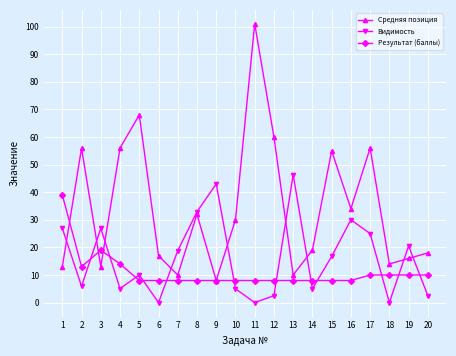

Which series has the largest total across all categories?

Средняя позиция